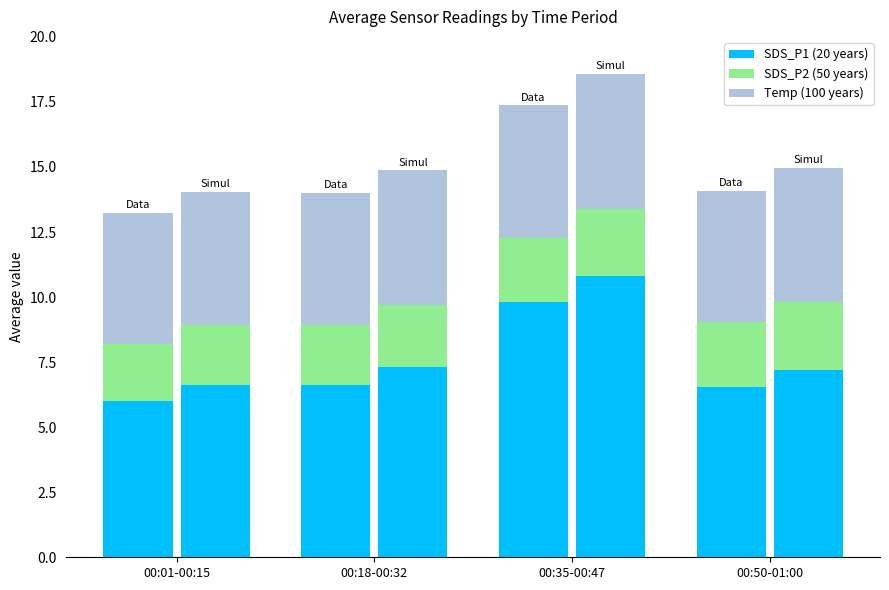

What is the difference between the SDS_P1 (20yr) values at 00:35-00:47 and 00:18-00:32?

3.2